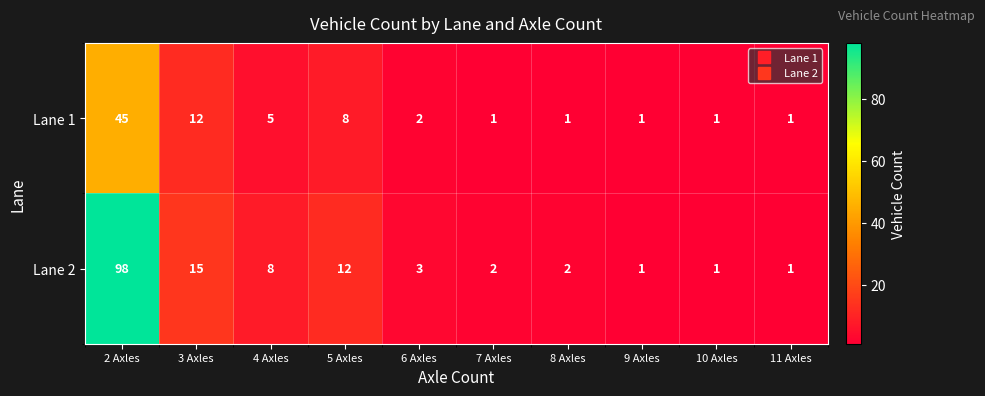

Which series has the largest total across all categories?

Lane 2